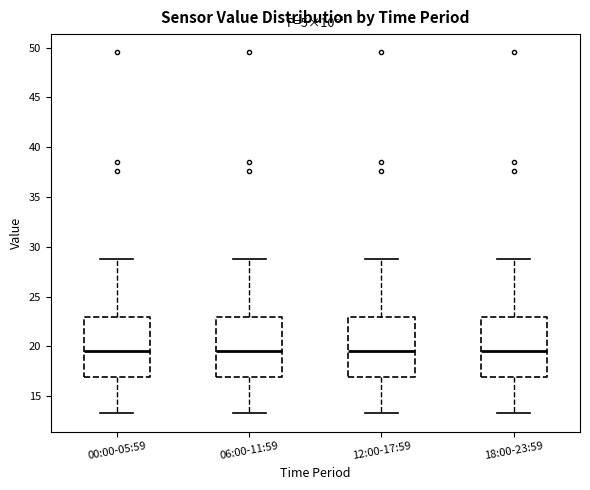

Reading left to right, transcribe this box plot: for each box, give where its median line is, the range the box spans, and where its two whiskers end, as read against the y-axis. The values are not printed on the chart, so give them approximately, as read against the axis.

00:00-05:59: median 19.5, box 17.0 to 23.0, whiskers 13.5 to 29.0
06:00-11:59: median 19.5, box 17.0 to 23.0, whiskers 13.5 to 29.0
12:00-17:59: median 19.5, box 17.0 to 23.0, whiskers 13.5 to 29.0
18:00-23:59: median 19.5, box 17.0 to 23.0, whiskers 13.5 to 29.0